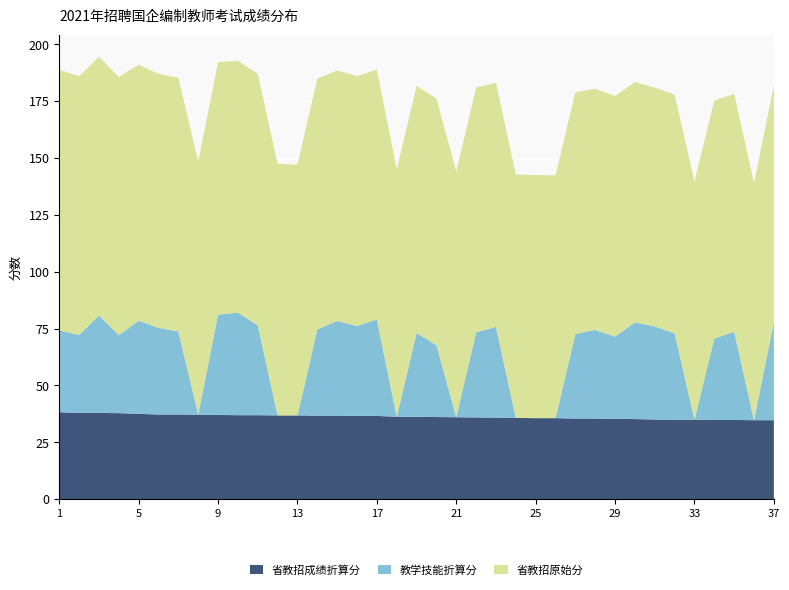

Reading left to right, list all the values displayed in this chart.

省教招成绩折算分: 38.2	37.9	37.9	37.8	37.5	37.2	37.2	37.1	37.0	36.9	36.9	36.8	36.8	36.7	36.7	36.6	36.6	36.2	36.2	36.1	36.0	35.9	35.8	35.7	35.6	35.6	35.4	35.4	35.3	35.2	35.0	34.9	34.9	34.8	34.8	34.7	34.7
教学技能折算分: 36.0	34.3	42.9	34.3	41.0	38.1	36.6	0.0	44.1	45.1	39.5	0.0	0.0	38.0	41.6	39.5	42.4	0.0	36.8	31.6	0.0	37.5	40.0	0.0	0.0	0.0	37.2	39.0	36.1	42.5	41.0	38.0	0.0	35.8	38.9	0.0	43.1
省教招原始分: 114.6	113.8	113.8	113.5	112.6	111.7	111.5	111.4	111.1	110.7	110.6	110.6	110.3	110.3	110.2	109.9	109.9	108.8	108.7	108.4	108.1	107.6	107.3	107.1	106.9	106.8	106.3	106.1	105.8	105.7	105.0	104.9	104.8	104.7	104.5	104.3	104.1